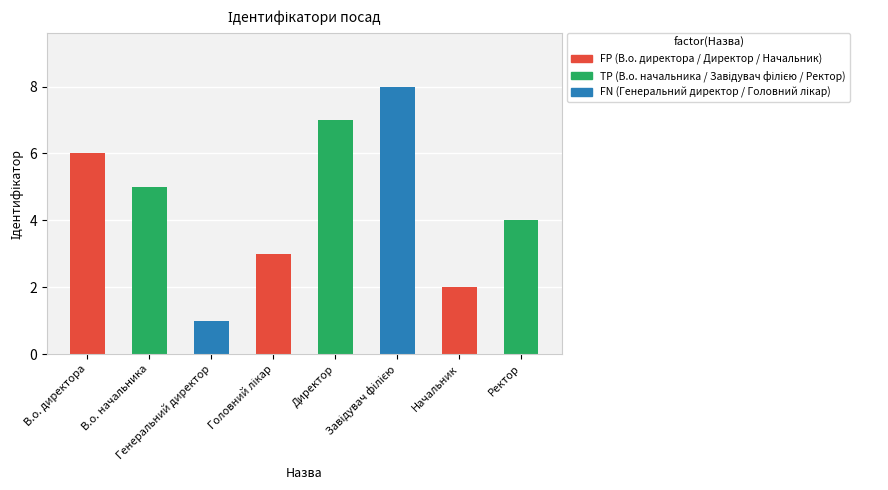

Reading left to right, what are all the values shown in this chart?

6	5	1	3	7	8	2	4